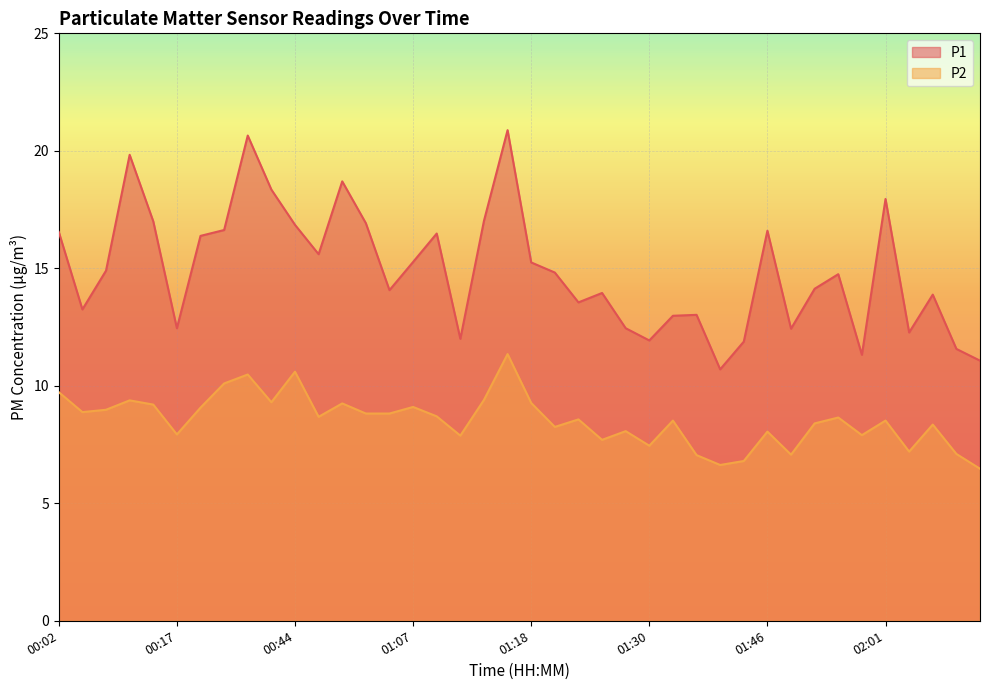

True or false: P1 has more than 2 interior local peaks.

True